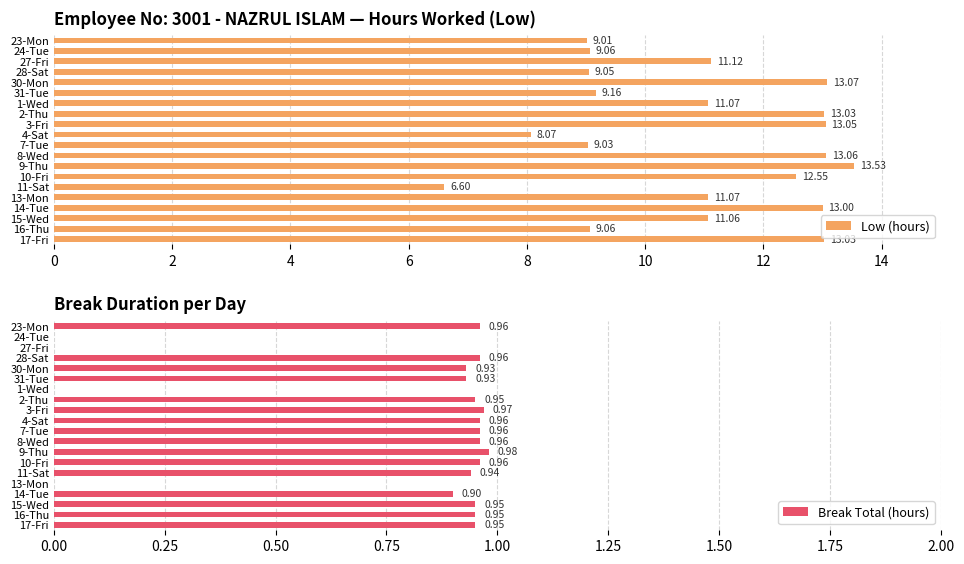

What are all the series names shown in the legend?

Low (hours), Break Total (hours)